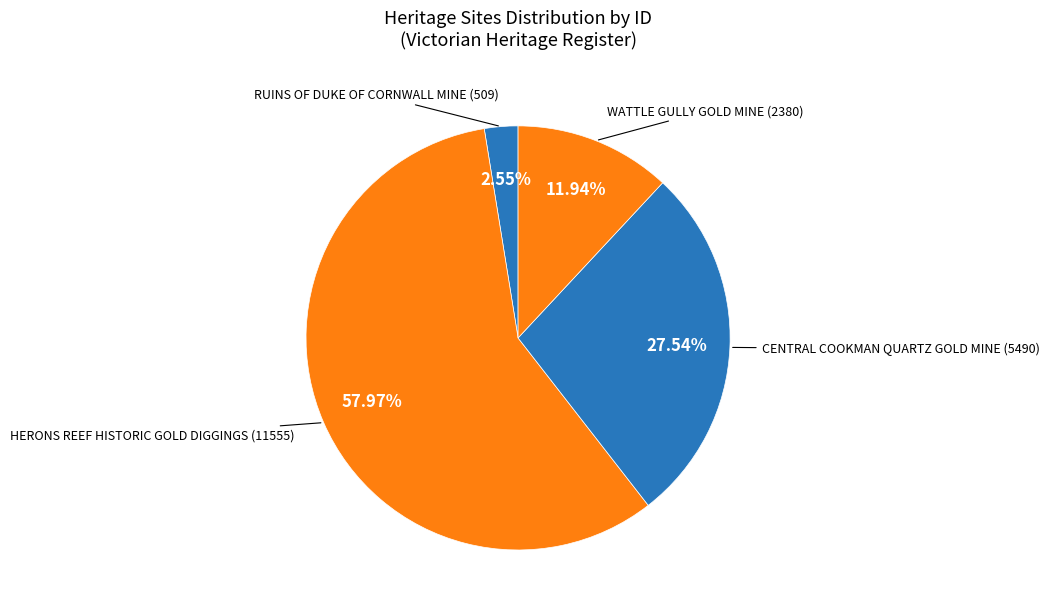

What is the smallest slice in the pie chart?

RUINS OF DUKE OF CORNWALL MINE